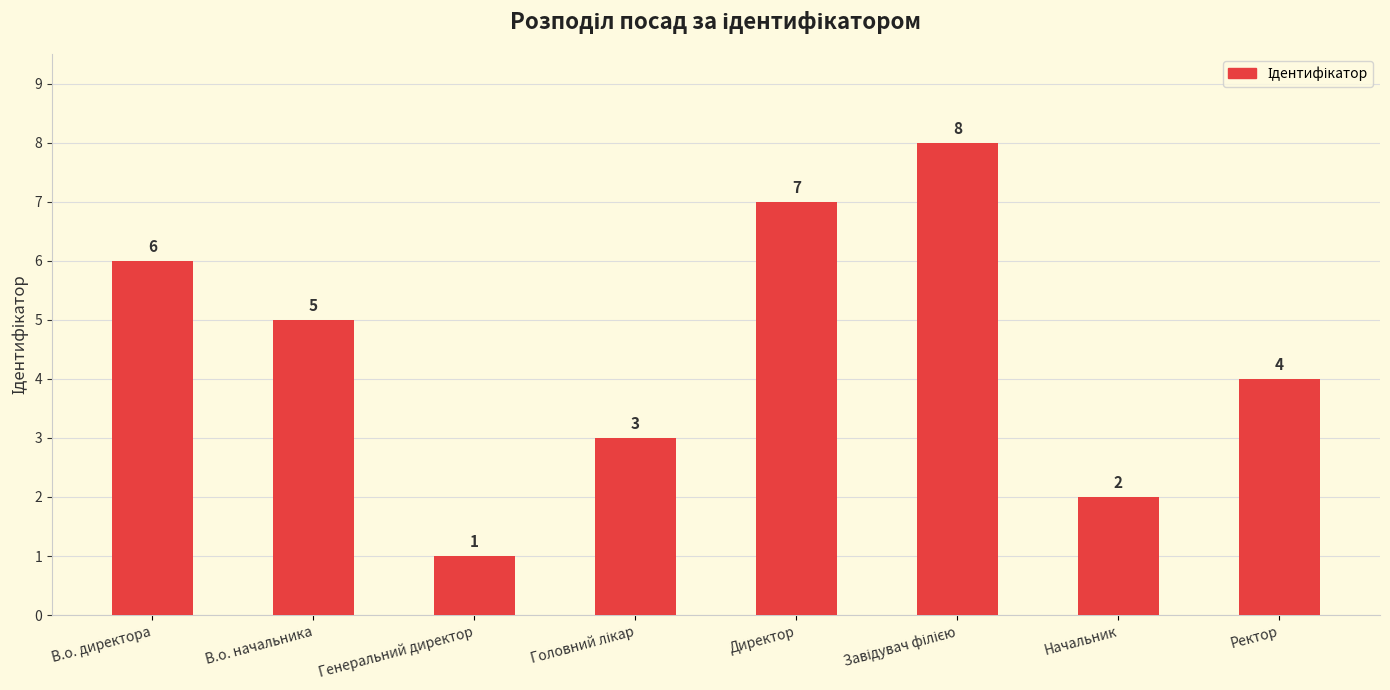

Where is the data nearest to the value 4?

Ректор